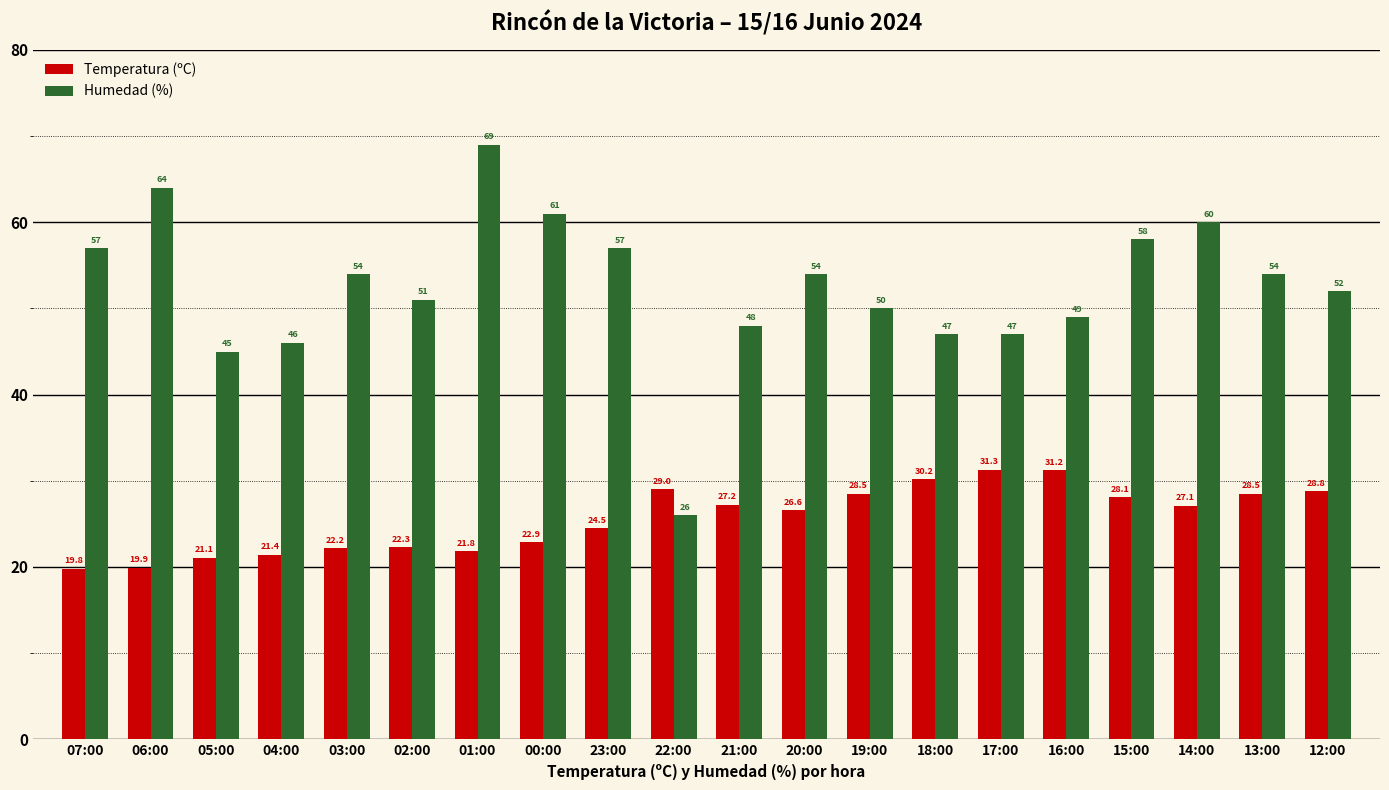

What is the sum of the Humedad (%) values at 14:00 and 03:00?

114.0